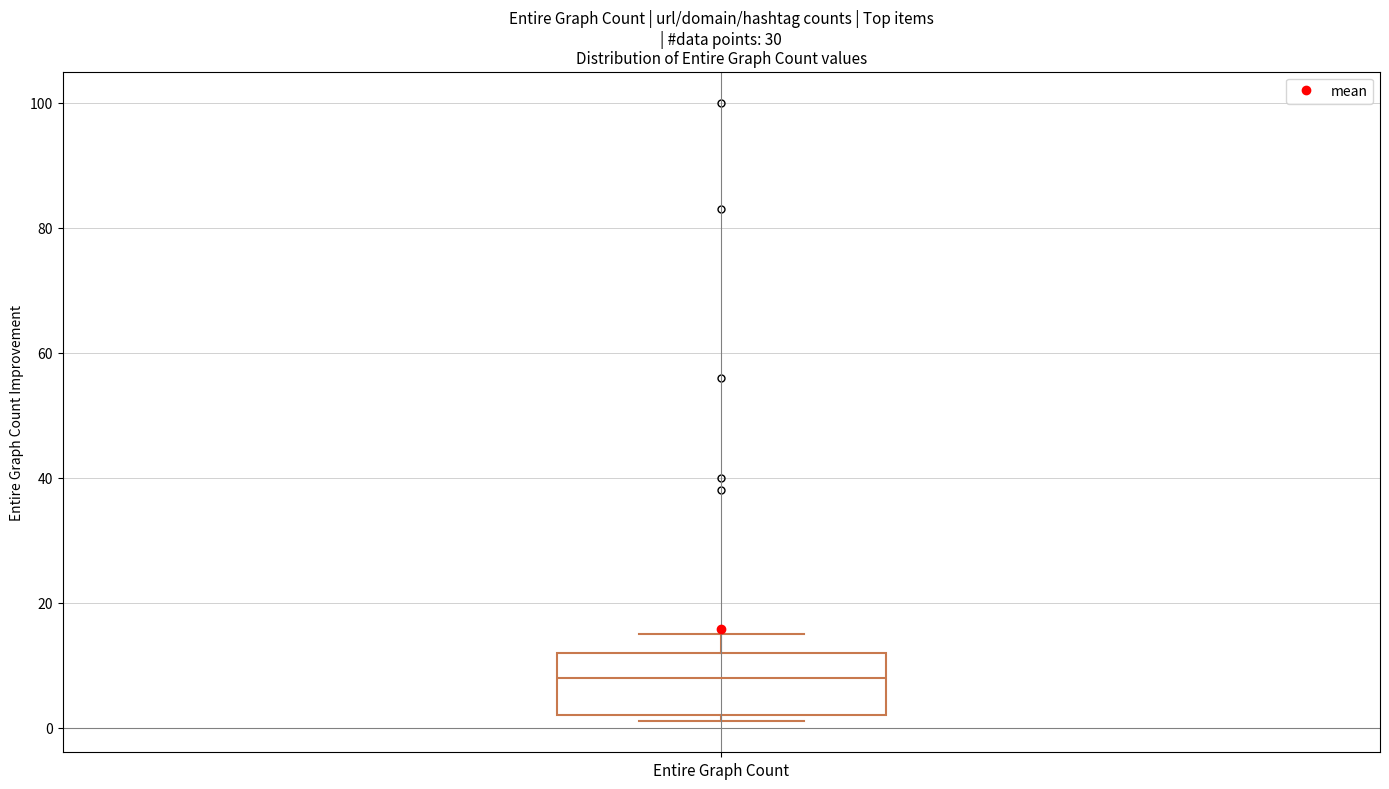

Where is the lower edge of the box for Entire Graph Count on the y-axis? The values are not printed on the chart, so give them approximately, as read against the axis.

2